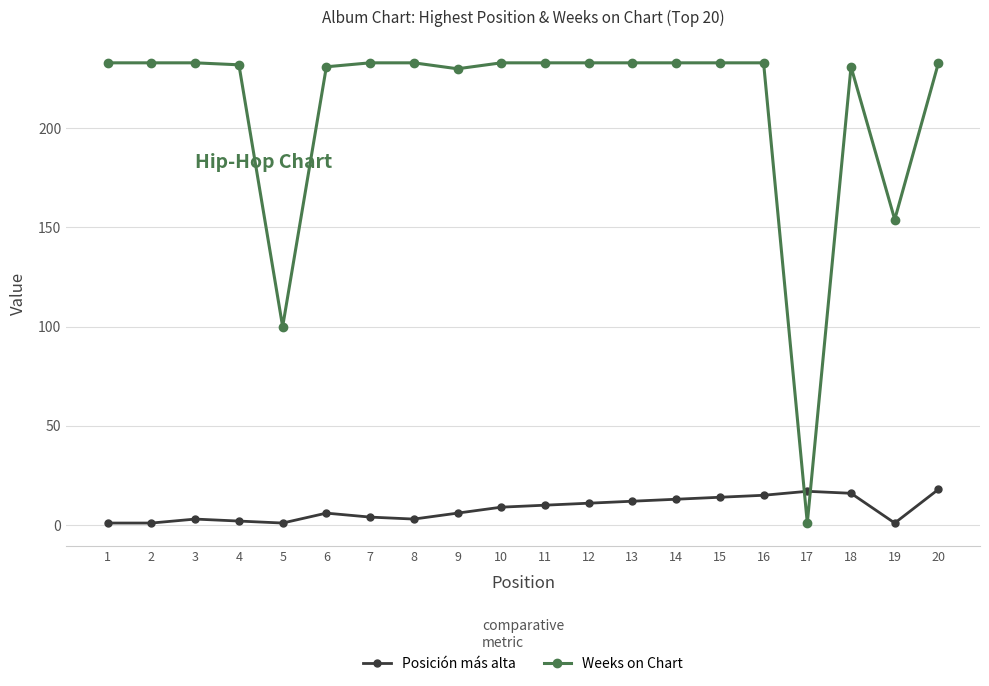

Is this an area chart (filled region under the line)?

No